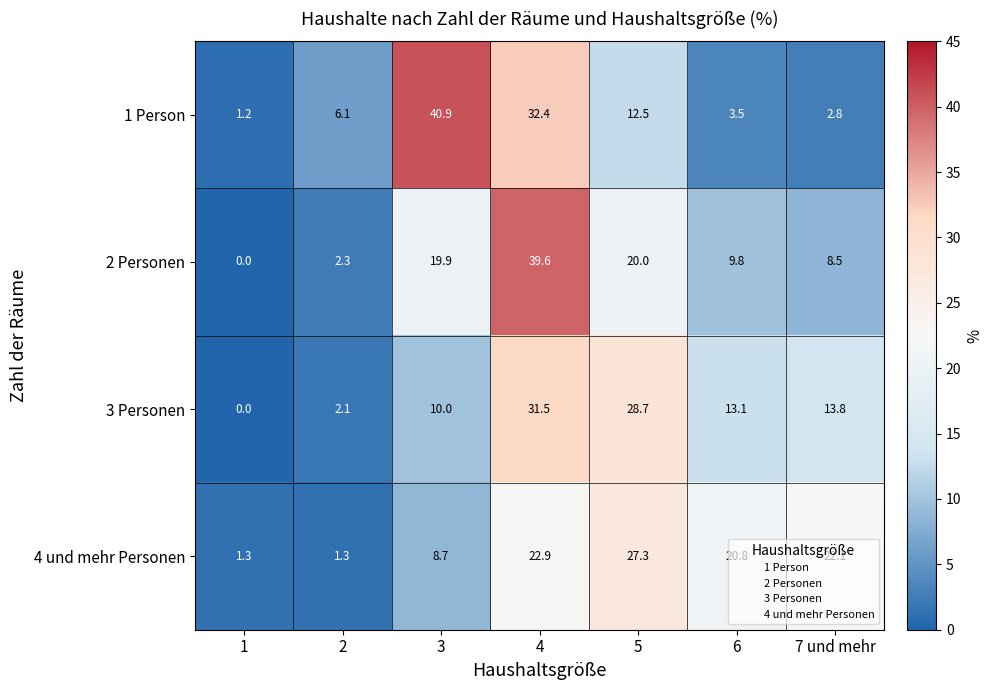

How many positive values does the 2 Personen series have?

6